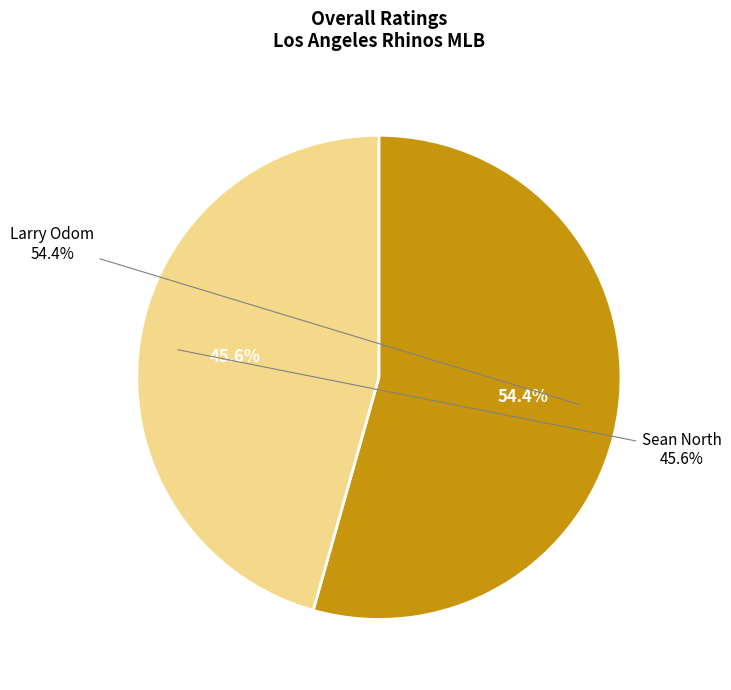

What percentage is the Sean North slice, to the nearest percent?

46%